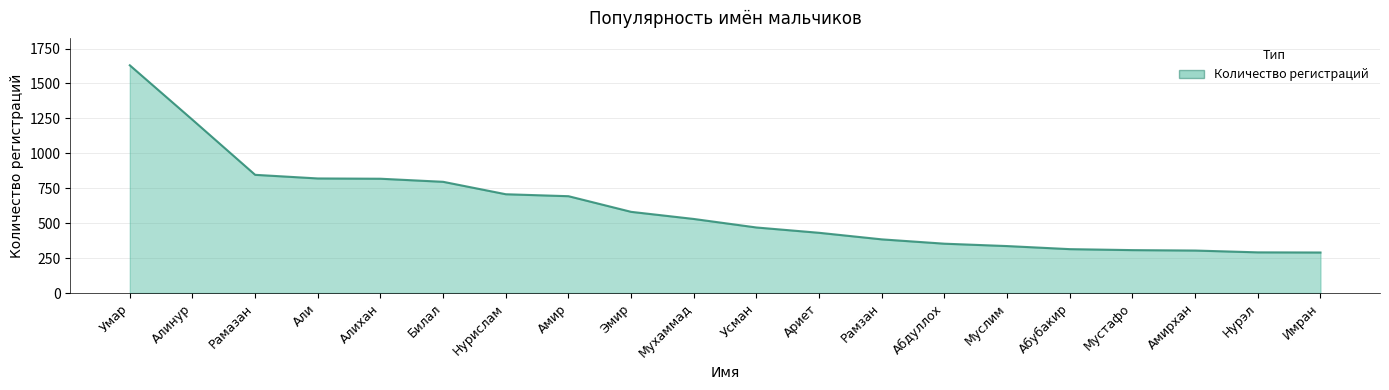

What is the maximum value shown in the chart?

1630